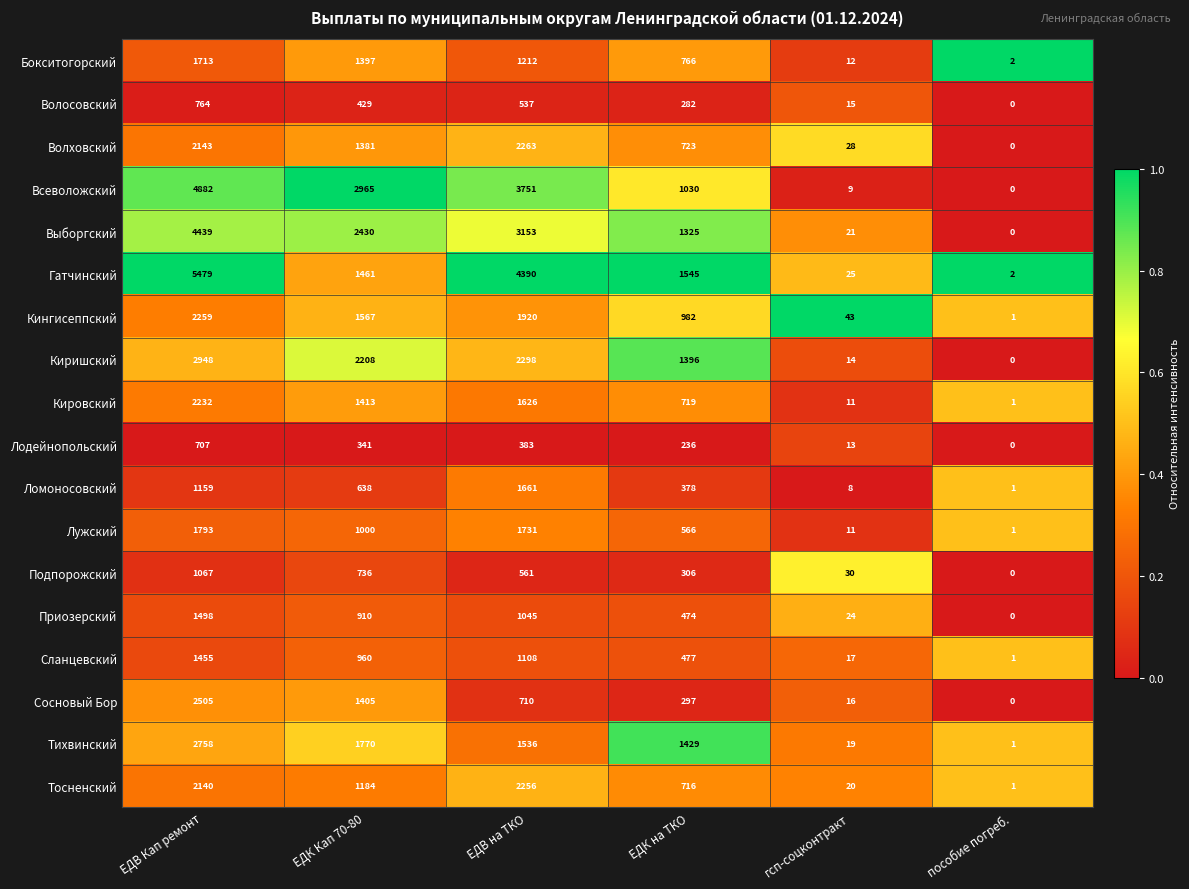

The value of Волховский at ЕДВ на ТКО is 2263. True or false?

True